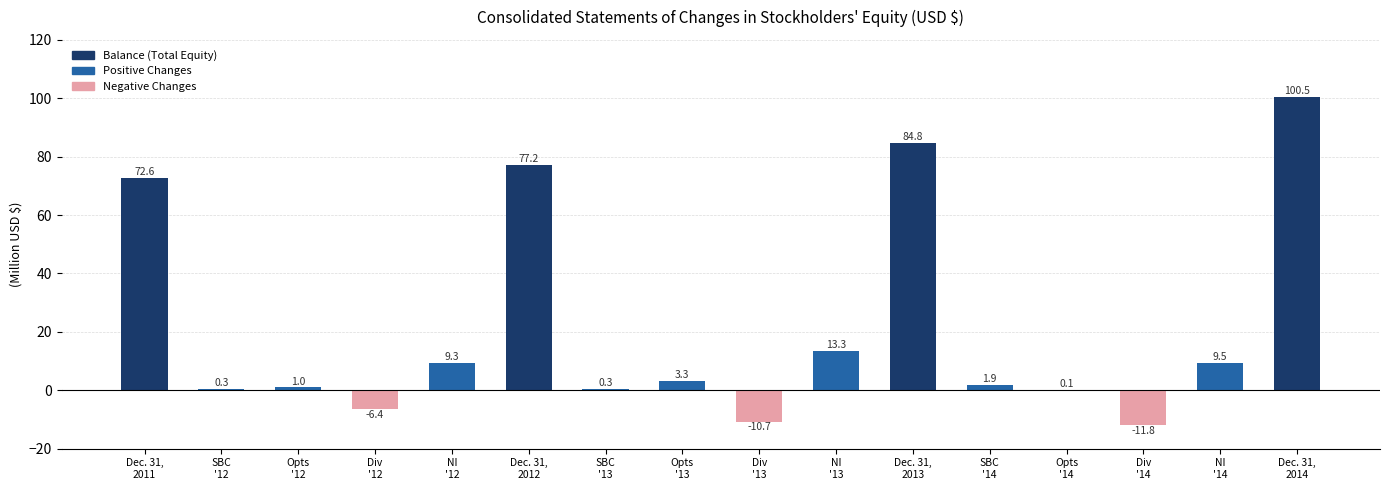

How many values exceed 3?

8